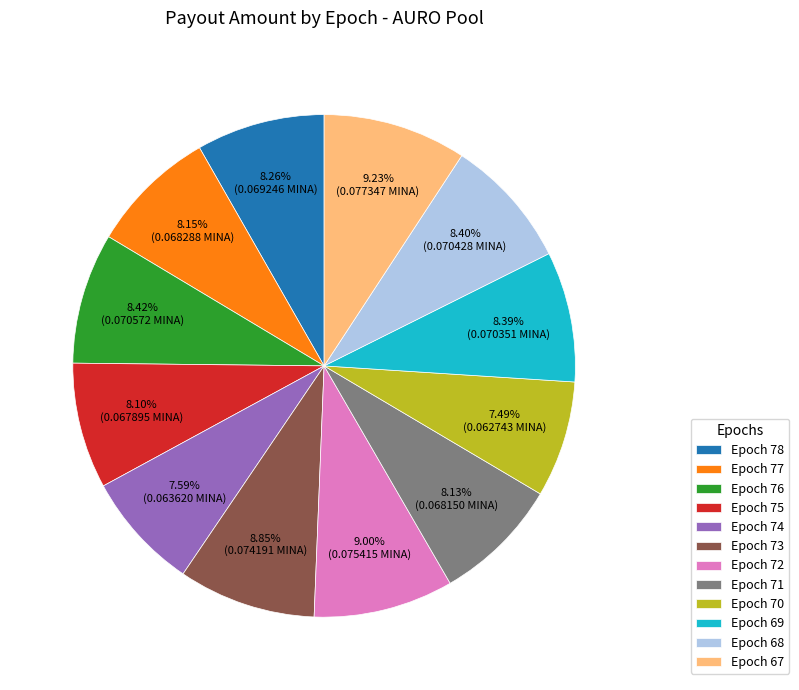

Does Epoch 77 account for over 50% of the chart?

No